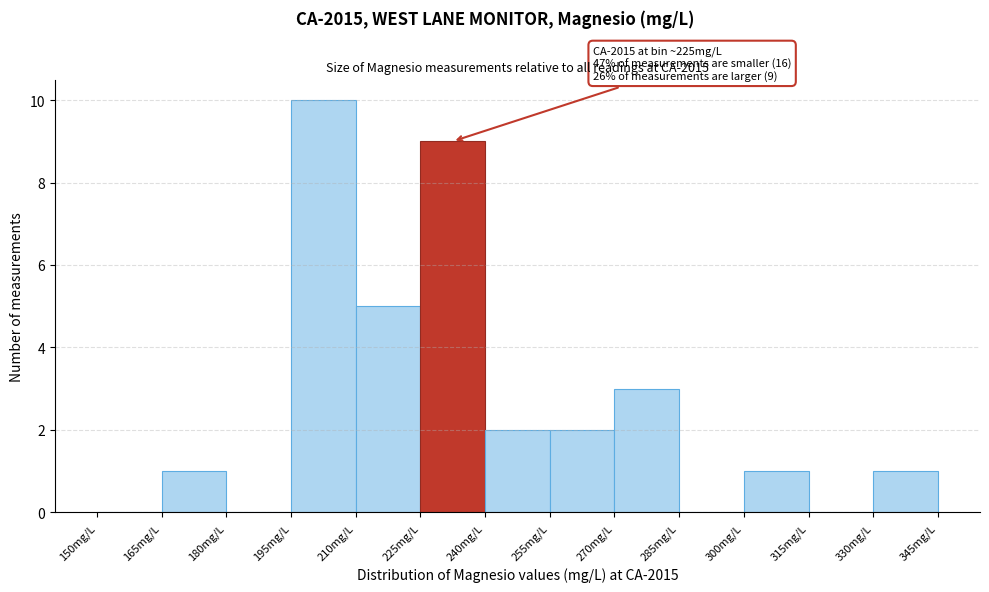

Over which range of the x-axis is the bar tallest?

195 to 210